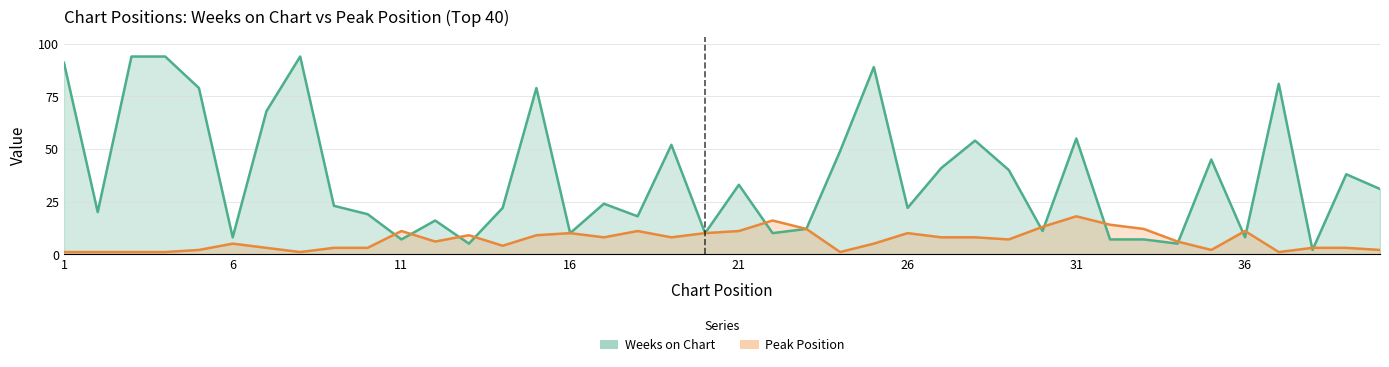

Reading left to right, list all the values displayed in this chart.

Weeks on Chart: 91	20	94	94	79	8	68	94	23	19	7	16	5	22	79	10	24	18	52	10	33	10	12	49	89	22	41	54	40	11	55	7	7	5	45	8	81	2	38	31
Peak Position: 1	1	1	1	2	5	3	1	3	3	11	6	9	4	9	10	8	11	8	10	11	16	12	1	5	10	8	8	7	13	18	14	12	6	2	11	1	3	3	2